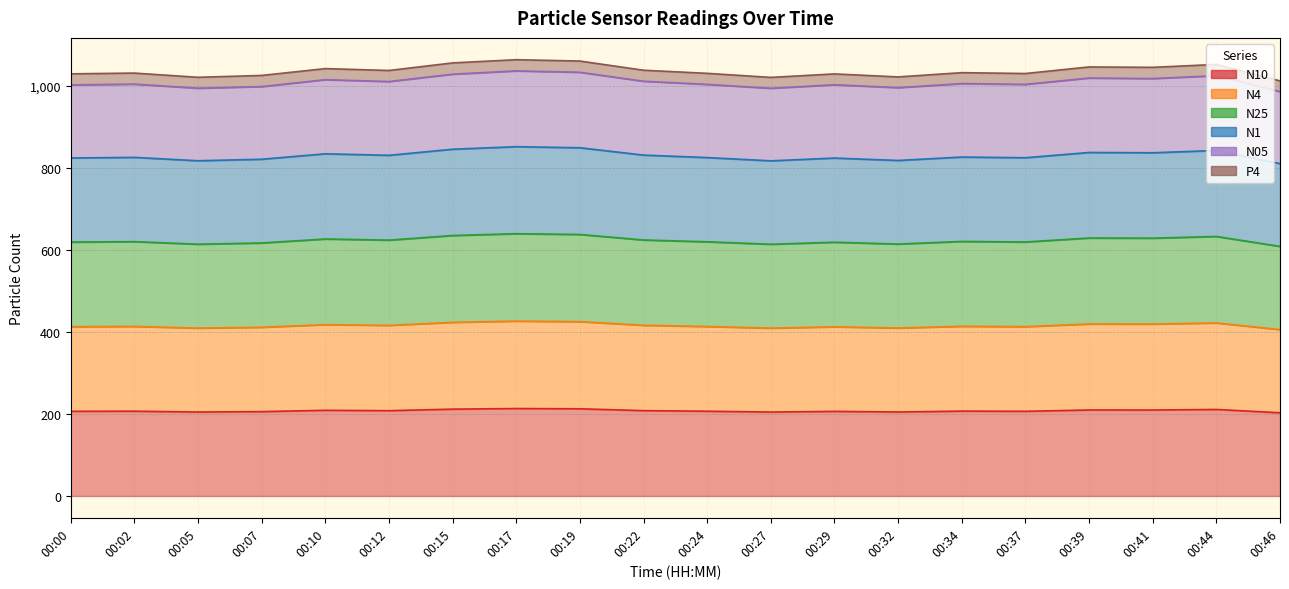

True or false: N1 and N4 cross at least once.

False